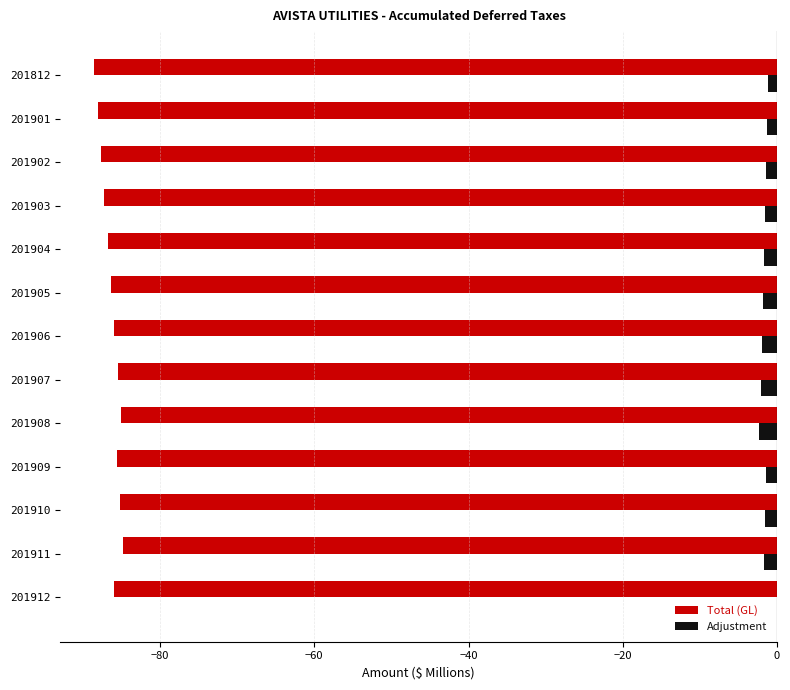

Which series has the largest total across all categories?

Adjustment